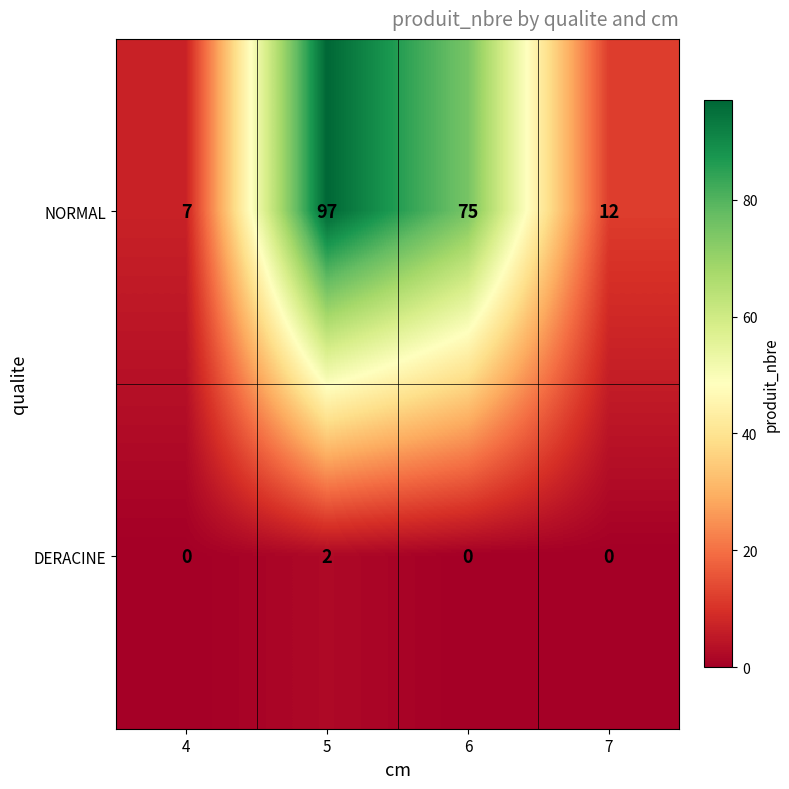

Between 5 and 7, which series saw the biggest shift?

NORMAL